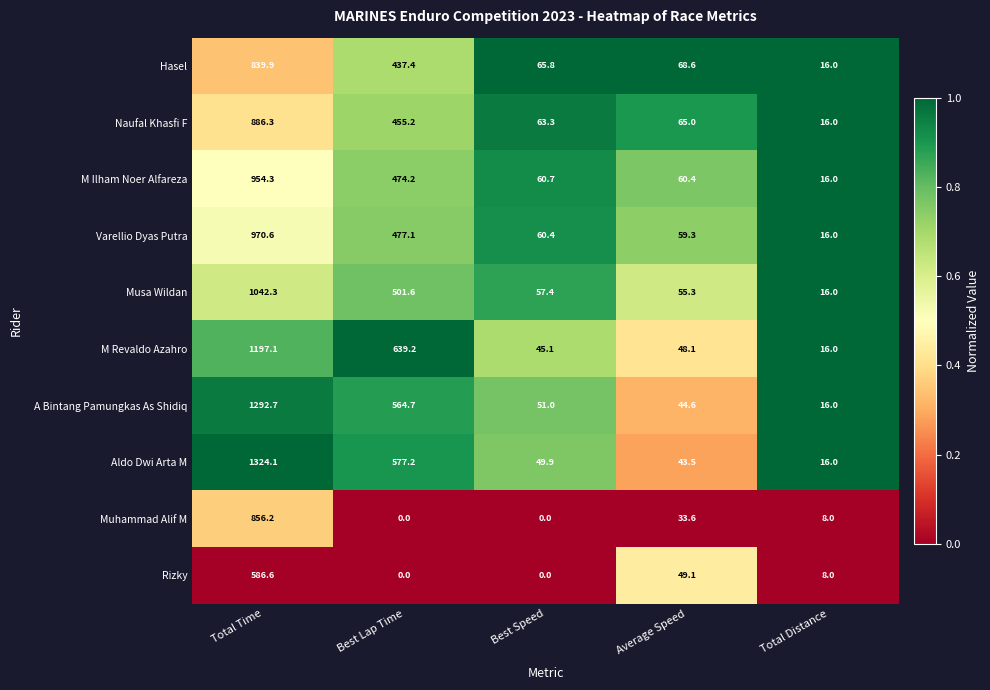

What is the spread (max minus min) of values at Total Time?

737.5